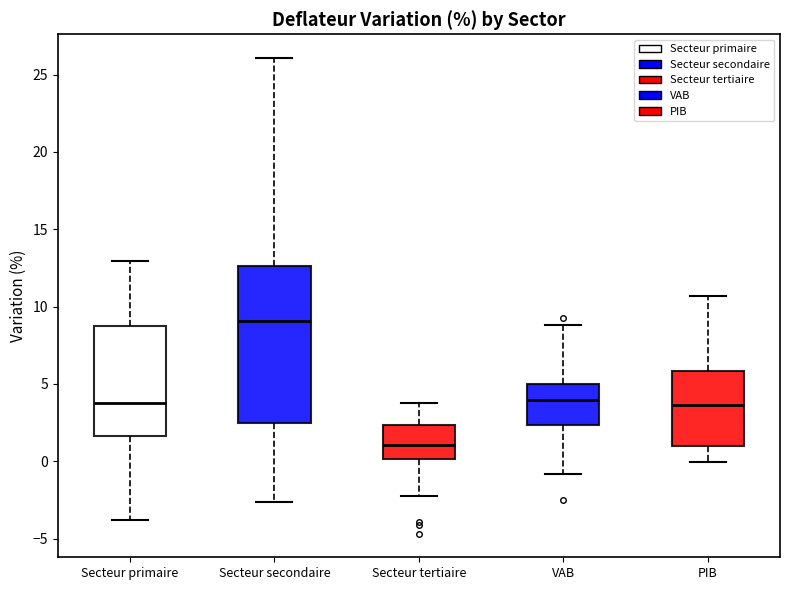

Reading left to right, transcribe this box plot: for each box, give where its median line is, the range the box spans, and where its two whiskers end, as read against the y-axis. The values are not printed on the chart, so give them approximately, as read against the axis.

Secteur primaire: median 4.0, box 1.5 to 8.5, whiskers -4.0 to 13.0
Secteur secondaire: median 9.0, box 2.5 to 12.5, whiskers -2.5 to 26.0
Secteur tertiaire: median 1.0, box 0.0 to 2.5, whiskers -2.5 to 3.5
VAB: median 4.0, box 2.5 to 5.0, whiskers -1.0 to 9.0
PIB: median 3.5, box 1.0 to 6.0, whiskers 0.0 to 10.5